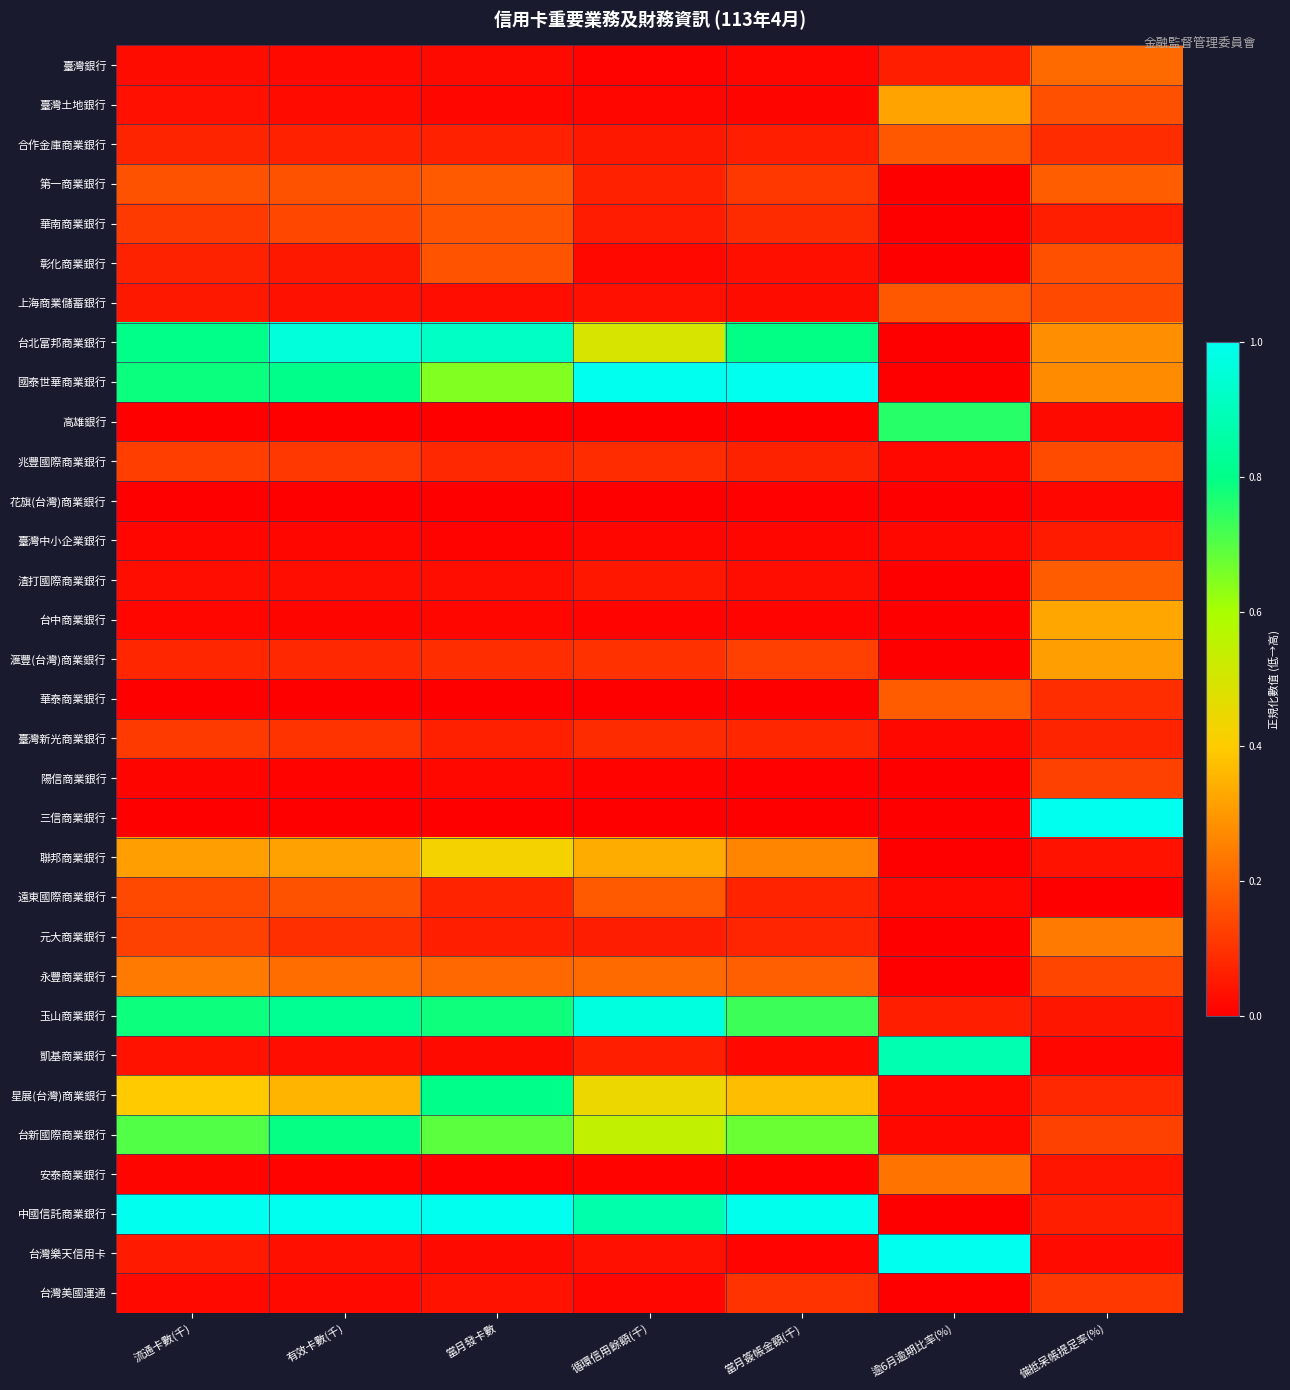

Which has a higher value, 當月發卡數 or 循環信用餘額(千)?

當月發卡數